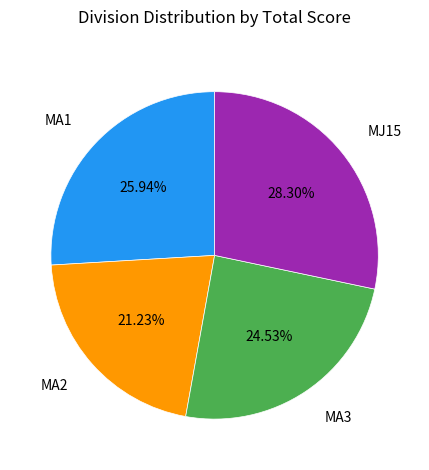

Does any single category account for the majority?

No